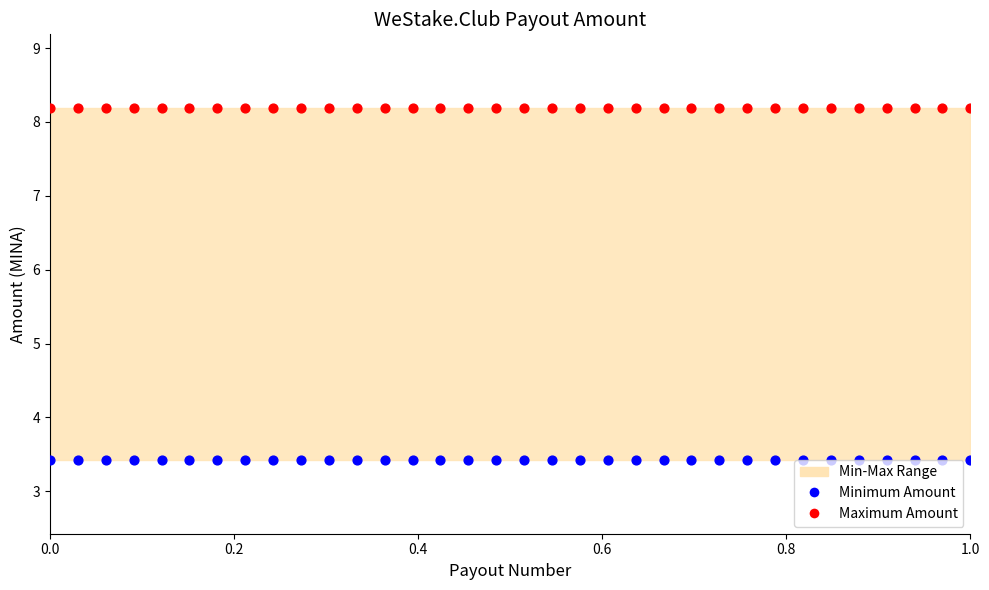

Which series has the widest spread of Y values?

Maximum Amount